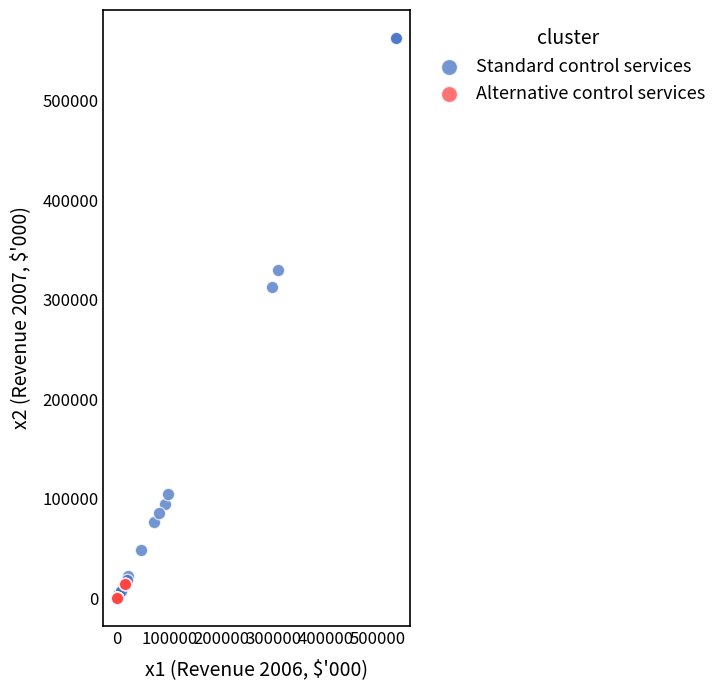

Which series contains the highest Y value?

Standard control services